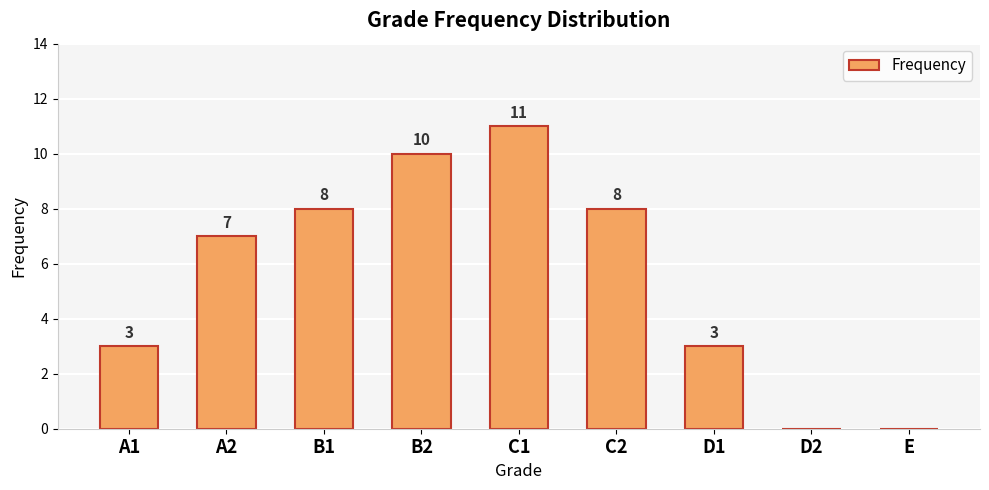

Count the number of data series in this chart.

1